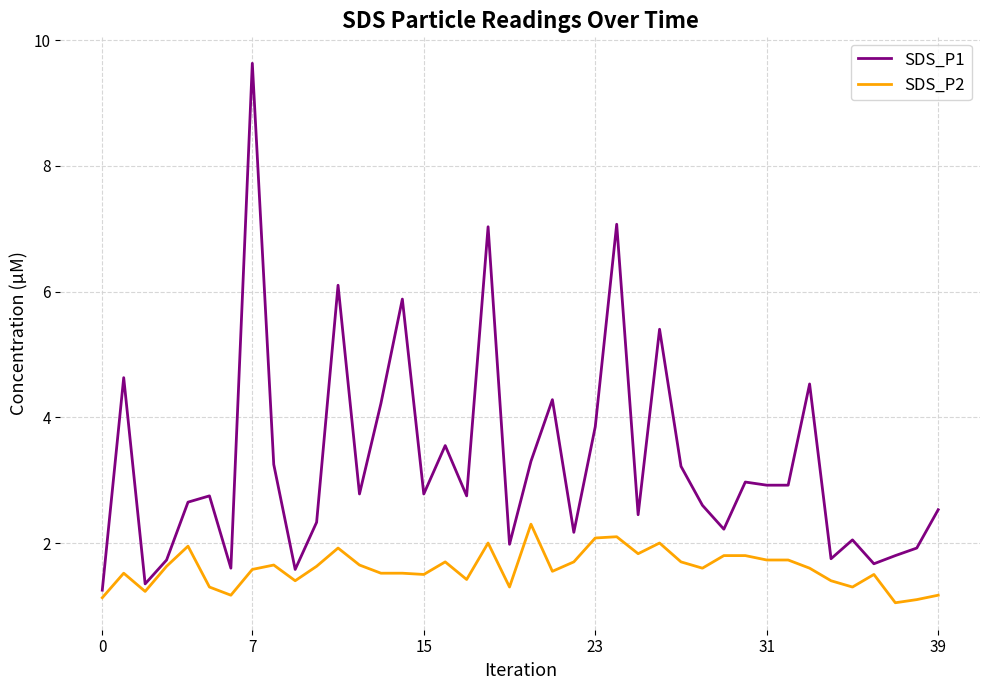

Which series has the largest total across all categories?

SDS_P1